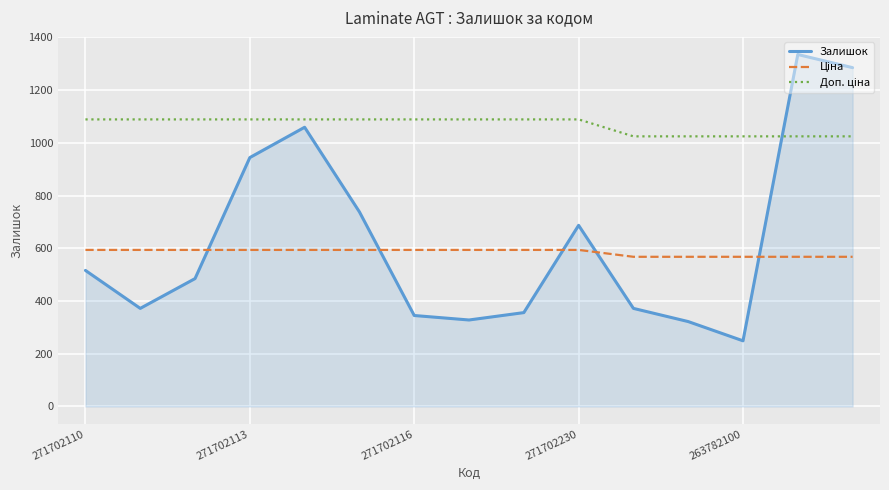

What is the maximum value shown in the chart?

1335.0